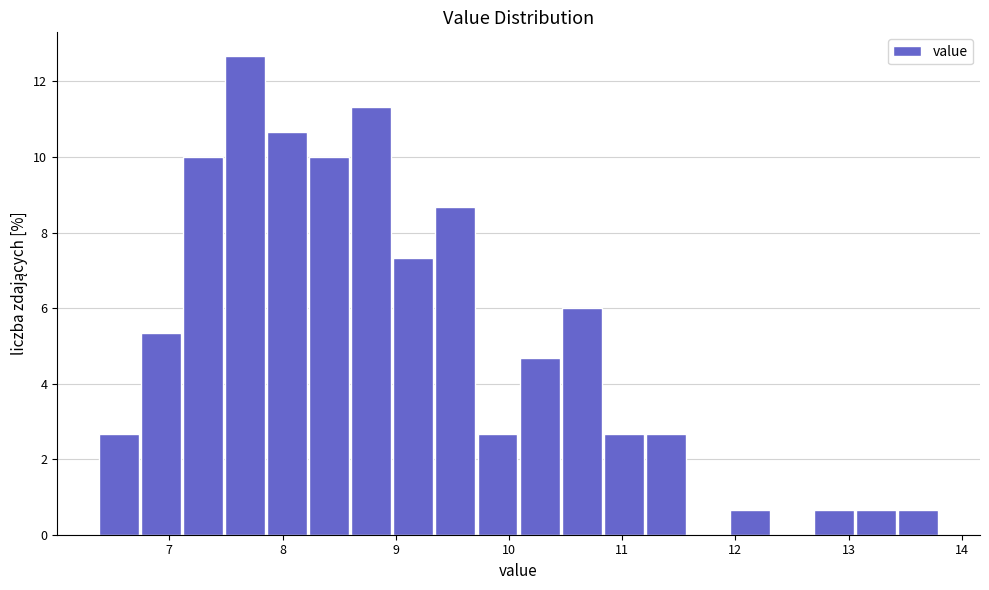

Read against the x-axis, roughly where is the centre of the tallest bar?

7.7